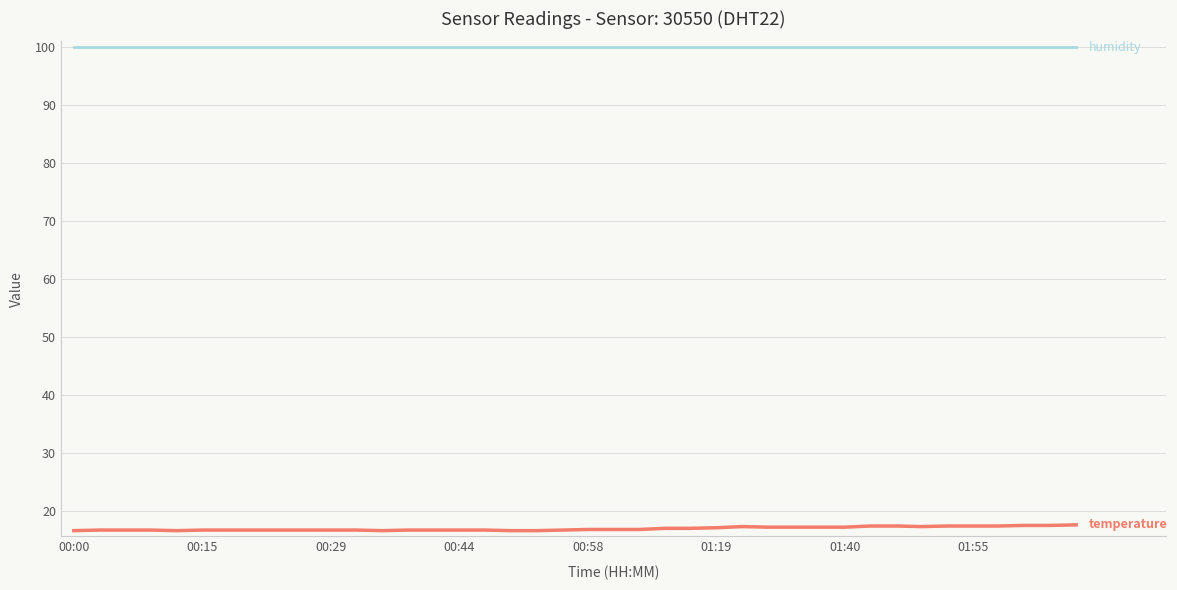

What is the minimum value shown in the chart?

16.7